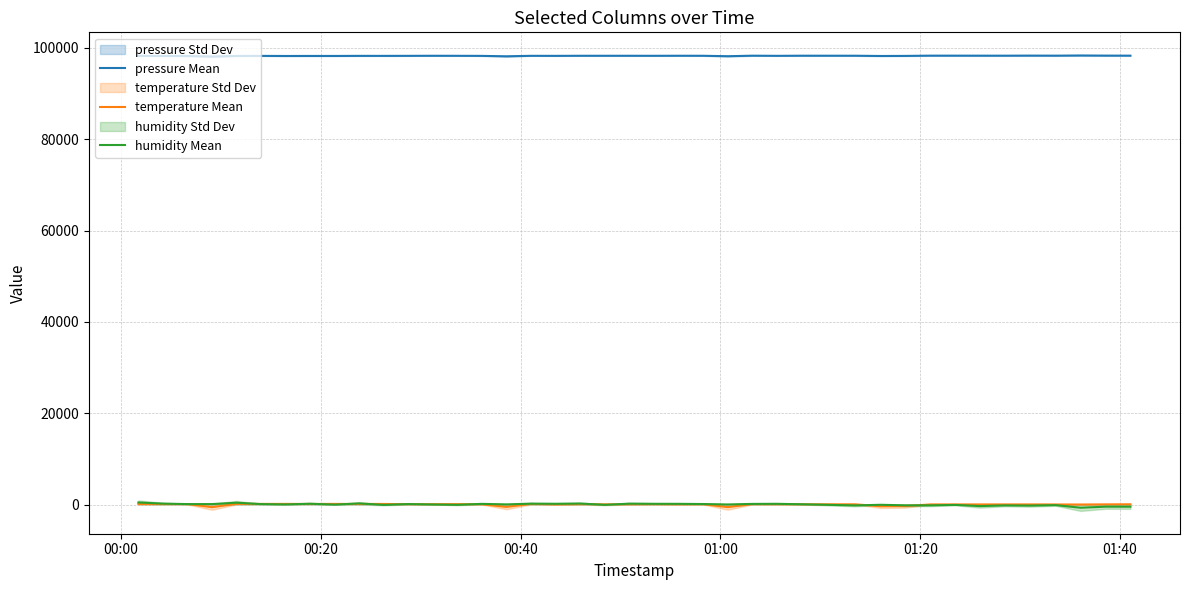

Which series has the largest total across all categories?

pressure Mean